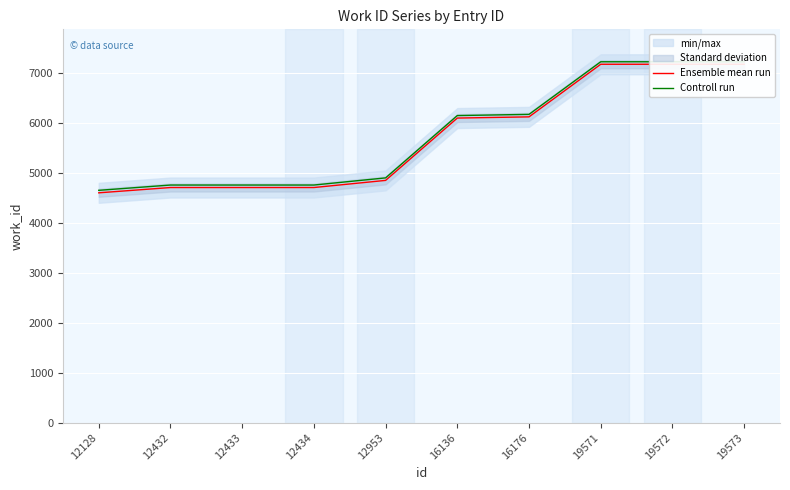

At 19572, list the series in order from largest to smallest.

Controll run, Ensemble mean run